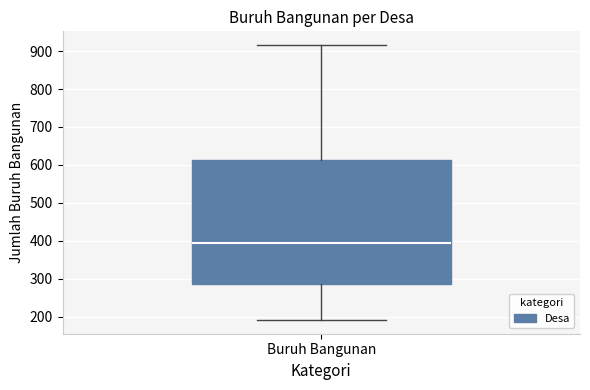

Read this box plot against the y-axis: the position of the median line, the range covered by the box, and the ends of both whiskers. The values are not printed on the chart, so give them approximately, as read against the axis.

median 390, box 290 to 610, whiskers 190 to 920